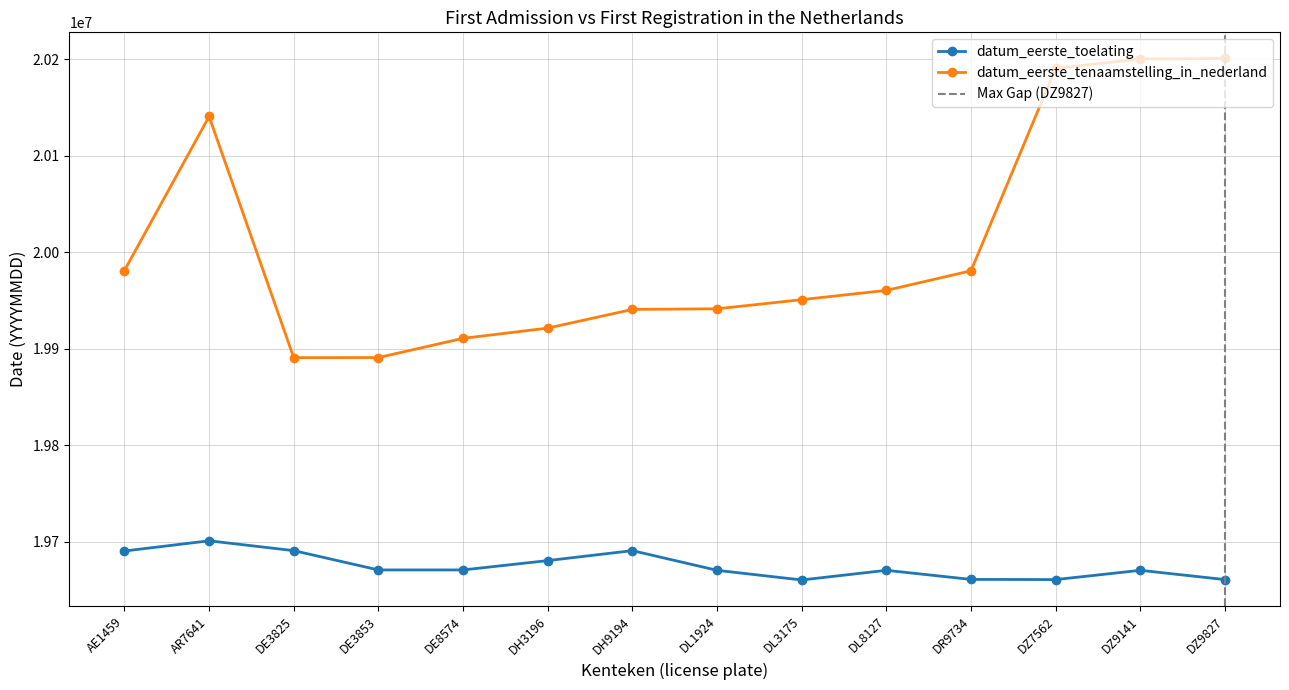

What is the value of the datum_eerste_tenaamstelling_in_nederland point at the 11th from the left?

19980618